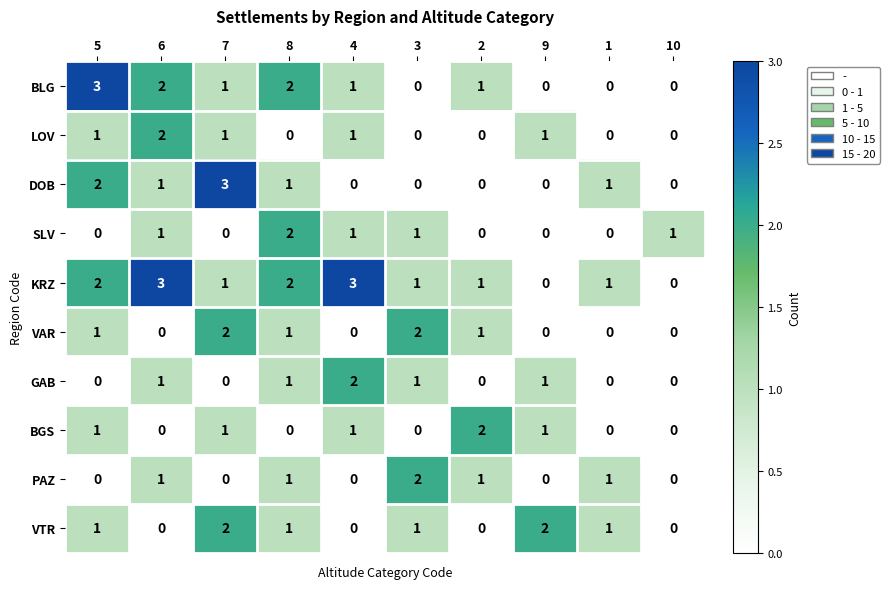

What is the maximum value shown in the chart?

3